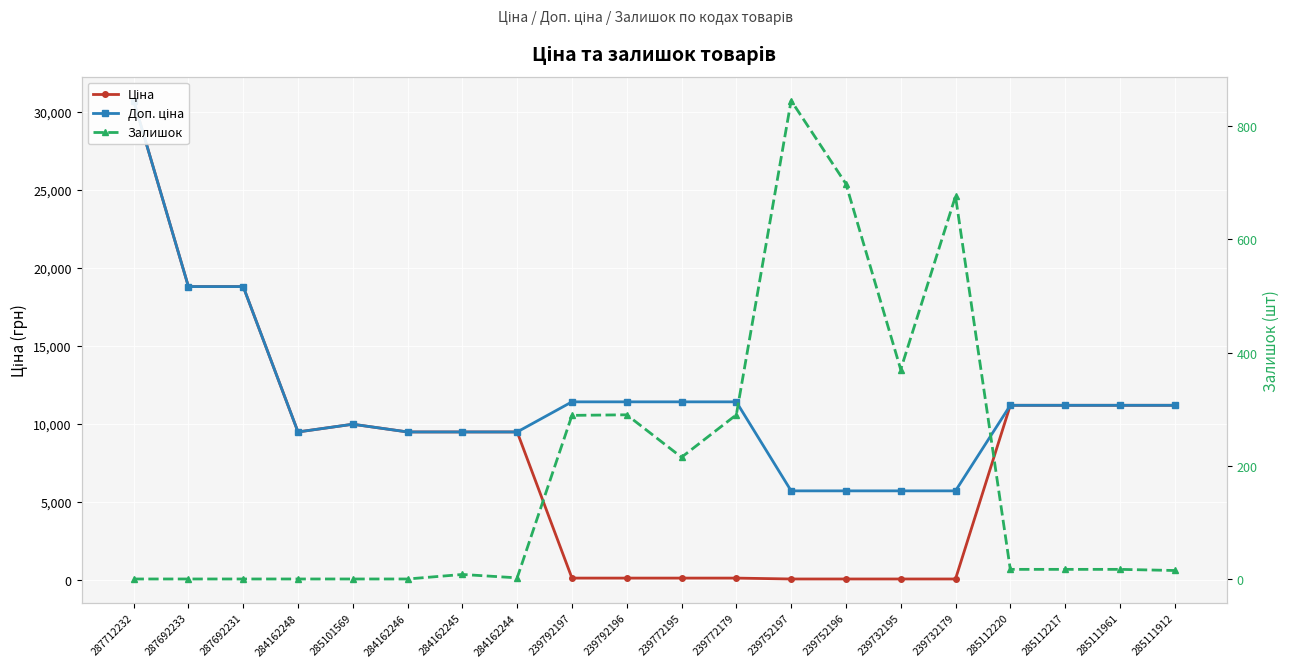

What is the label of the 19th point from the right?

287692233